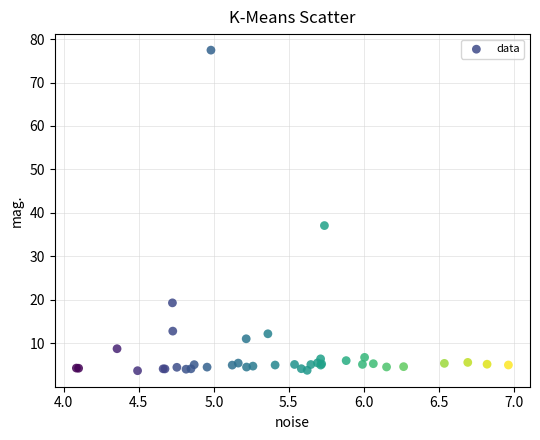

What Y value in the scatter plot is closest to 40?

37.1